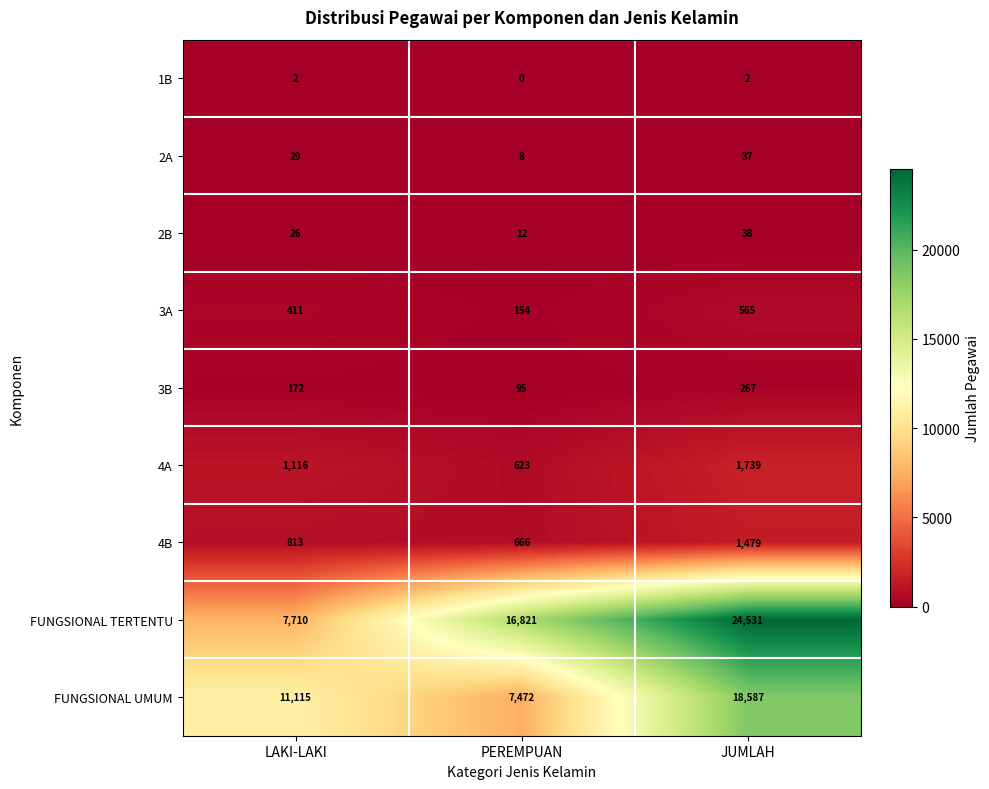

Reading right to left, transcribe all the data shown in this chart.

1B: JUMLAH=2	PEREMPUAN=0	LAKI-LAKI=2
2A: JUMLAH=37	PEREMPUAN=8	LAKI-LAKI=29
2B: JUMLAH=38	PEREMPUAN=12	LAKI-LAKI=26
3A: JUMLAH=565	PEREMPUAN=154	LAKI-LAKI=411
3B: JUMLAH=267	PEREMPUAN=95	LAKI-LAKI=172
4A: JUMLAH=1739	PEREMPUAN=623	LAKI-LAKI=1116
4B: JUMLAH=1479	PEREMPUAN=666	LAKI-LAKI=813
FUNGSIONAL TERTENTU: JUMLAH=24531	PEREMPUAN=16821	LAKI-LAKI=7710
FUNGSIONAL UMUM: JUMLAH=18587	PEREMPUAN=7472	LAKI-LAKI=11115